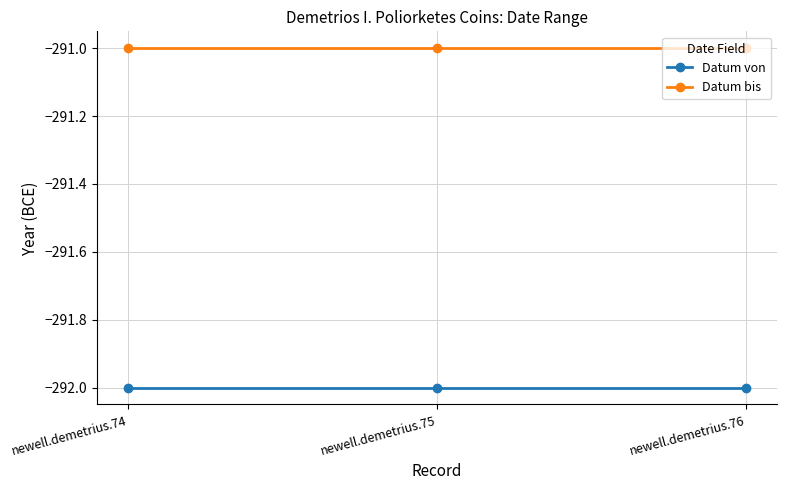

What are all the series names shown in the legend?

Datum von, Datum bis